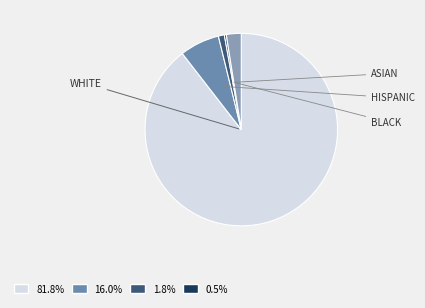

What is the majority slice?

WHITE